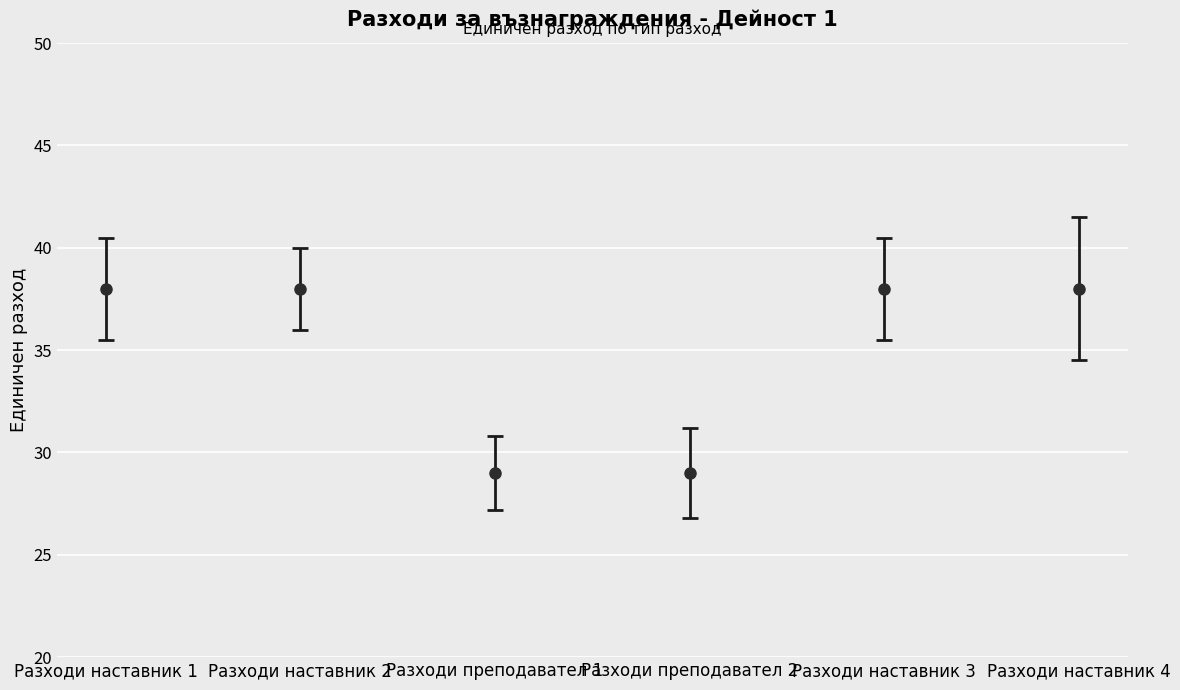

The value at Разходи преподавател 1 is 29. True or false?

True